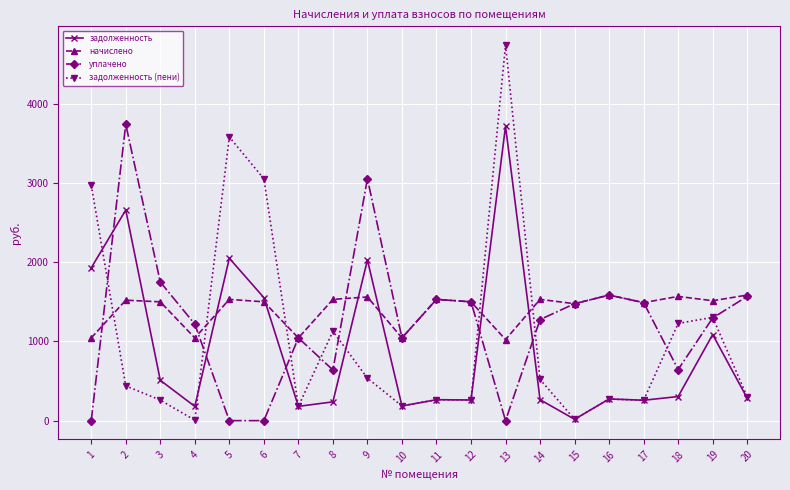

True or false: начислено and задолженность (пени) cross at least once.

True